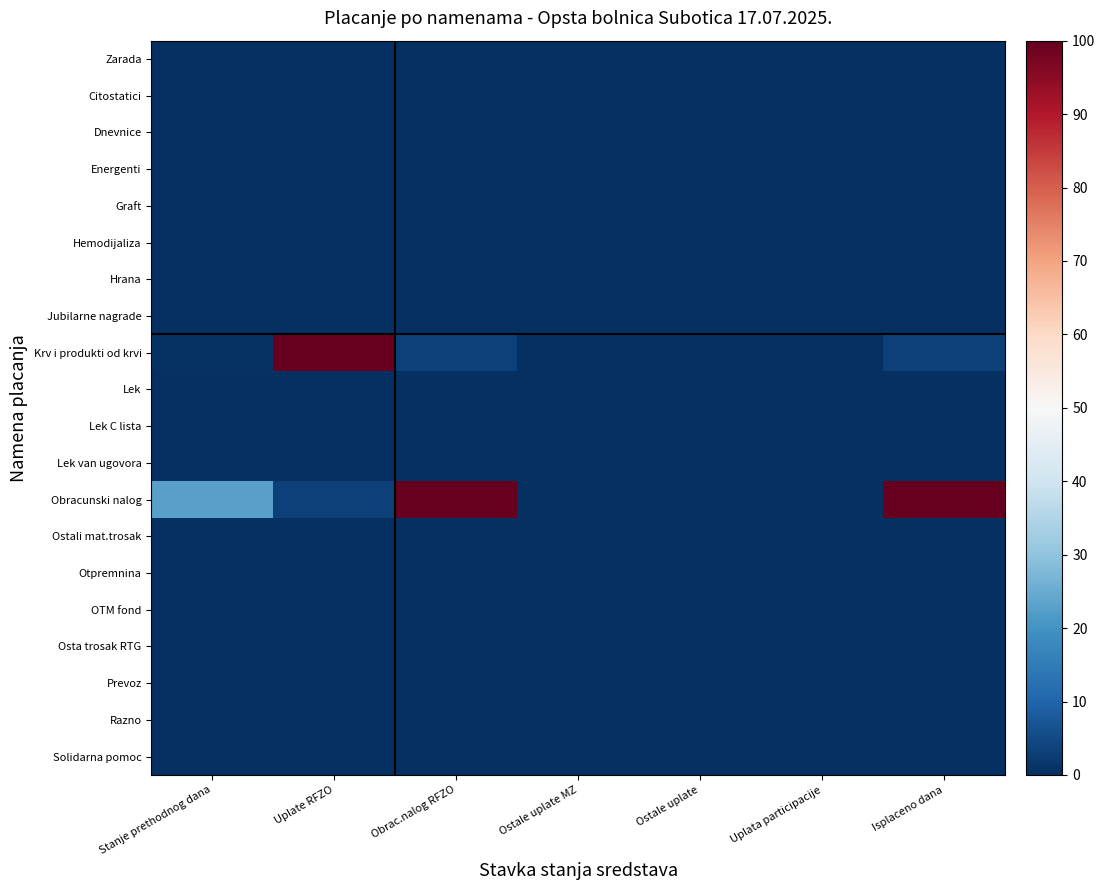

Reading left to right, extract all data points from this chart.

Zarada: Stanje prethodnog dana=0.0	Uplate RFZO=0.0	Obrac.nalog RFZO=0.0	Ostale uplate MZ=0.0	Ostale uplate=0.0	Uplata participacije=0.0	Isplaceno dana=0.0
Citostatici: Stanje prethodnog dana=0.0	Uplate RFZO=0.0	Obrac.nalog RFZO=0.0	Ostale uplate MZ=0.0	Ostale uplate=0.0	Uplata participacije=0.0	Isplaceno dana=0.0
Dnevnice: Stanje prethodnog dana=0.0	Uplate RFZO=0.0	Obrac.nalog RFZO=0.0	Ostale uplate MZ=0.0	Ostale uplate=0.0	Uplata participacije=0.0	Isplaceno dana=0.0
Energenti: Stanje prethodnog dana=0.0	Uplate RFZO=0.0	Obrac.nalog RFZO=0.0	Ostale uplate MZ=0.0	Ostale uplate=0.0	Uplata participacije=0.0	Isplaceno dana=0.0
Graft: Stanje prethodnog dana=0.0	Uplate RFZO=0.0	Obrac.nalog RFZO=0.0	Ostale uplate MZ=0.0	Ostale uplate=0.0	Uplata participacije=0.0	Isplaceno dana=0.0
Hemodijaliza: Stanje prethodnog dana=0.0	Uplate RFZO=0.0	Obrac.nalog RFZO=0.0	Ostale uplate MZ=0.0	Ostale uplate=0.0	Uplata participacije=0.0	Isplaceno dana=0.0
Hrana: Stanje prethodnog dana=0.0	Uplate RFZO=0.0	Obrac.nalog RFZO=0.0	Ostale uplate MZ=0.0	Ostale uplate=0.0	Uplata participacije=0.0	Isplaceno dana=0.0
Jubilarne nagrade: Stanje prethodnog dana=0.0	Uplate RFZO=0.0	Obrac.nalog RFZO=0.0	Ostale uplate MZ=0.0	Ostale uplate=0.0	Uplata participacije=0.0	Isplaceno dana=0.0
Krv i produkti od krvi: Stanje prethodnog dana=0.8	Uplate RFZO=100.0	Obrac.nalog RFZO=3.2	Ostale uplate MZ=0.0	Ostale uplate=0.0	Uplata participacije=0.0	Isplaceno dana=3.3
Lek: Stanje prethodnog dana=0.0	Uplate RFZO=0.0	Obrac.nalog RFZO=0.0	Ostale uplate MZ=0.0	Ostale uplate=0.0	Uplata participacije=0.0	Isplaceno dana=0.0
Lek C lista: Stanje prethodnog dana=0.0	Uplate RFZO=0.0	Obrac.nalog RFZO=0.0	Ostale uplate MZ=0.0	Ostale uplate=0.0	Uplata participacije=0.0	Isplaceno dana=0.0
Lek van ugovora: Stanje prethodnog dana=0.0	Uplate RFZO=0.0	Obrac.nalog RFZO=0.0	Ostale uplate MZ=0.0	Ostale uplate=0.0	Uplata participacije=0.0	Isplaceno dana=0.0
Obracunski nalog: Stanje prethodnog dana=22.8	Uplate RFZO=3.2	Obrac.nalog RFZO=100.0	Ostale uplate MZ=0.0	Ostale uplate=0.0	Uplata participacije=0.0	Isplaceno dana=100.0
Ostali mat.trosak: Stanje prethodnog dana=0.0	Uplate RFZO=0.0	Obrac.nalog RFZO=0.0	Ostale uplate MZ=0.0	Ostale uplate=0.0	Uplata participacije=0.0	Isplaceno dana=0.0
Otpremnina: Stanje prethodnog dana=0.0	Uplate RFZO=0.0	Obrac.nalog RFZO=0.0	Ostale uplate MZ=0.0	Ostale uplate=0.0	Uplata participacije=0.0	Isplaceno dana=0.0
OTM fond: Stanje prethodnog dana=0.0	Uplate RFZO=0.0	Obrac.nalog RFZO=0.0	Ostale uplate MZ=0.0	Ostale uplate=0.0	Uplata participacije=0.0	Isplaceno dana=0.0
Osta trosak RTG: Stanje prethodnog dana=0.0	Uplate RFZO=0.0	Obrac.nalog RFZO=0.0	Ostale uplate MZ=0.0	Ostale uplate=0.0	Uplata participacije=0.0	Isplaceno dana=0.0
Prevoz: Stanje prethodnog dana=0.0	Uplate RFZO=0.0	Obrac.nalog RFZO=0.0	Ostale uplate MZ=0.0	Ostale uplate=0.0	Uplata participacije=0.0	Isplaceno dana=0.0
Razno: Stanje prethodnog dana=0.2	Uplate RFZO=0.2	Obrac.nalog RFZO=0.2	Ostale uplate MZ=0.2	Ostale uplate=0.2	Uplata participacije=0.2	Isplaceno dana=0.2
Solidarna pomoc: Stanje prethodnog dana=0.0	Uplate RFZO=0.0	Obrac.nalog RFZO=0.0	Ostale uplate MZ=0.0	Ostale uplate=0.0	Uplata participacije=0.0	Isplaceno dana=0.0